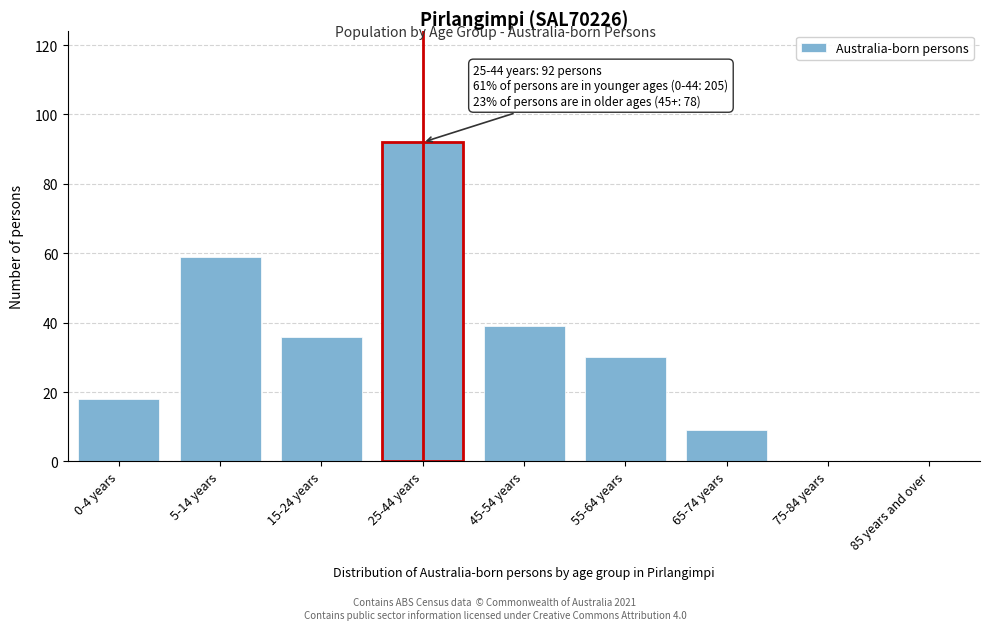

Reading left to right, transcribe all the data shown in this chart.

0-4 years=18	5-14 years=59	15-24 years=36	25-44 years=92	45-54 years=39	55-64 years=30	65-74 years=9	75-84 years=0	85 years and over=0